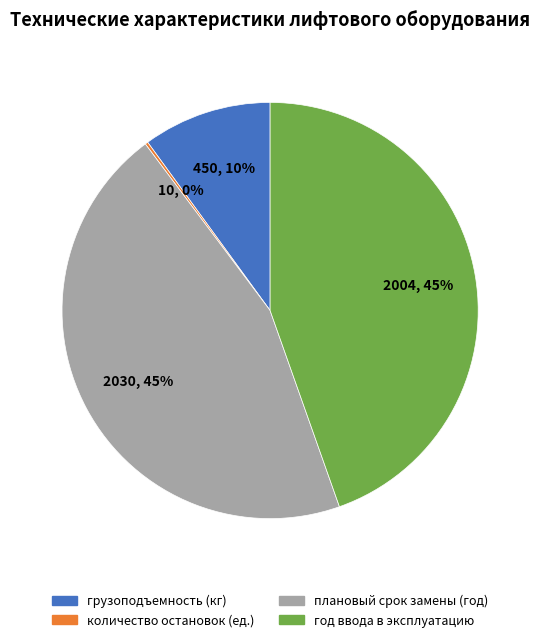

Is there a majority slice in this chart?

No